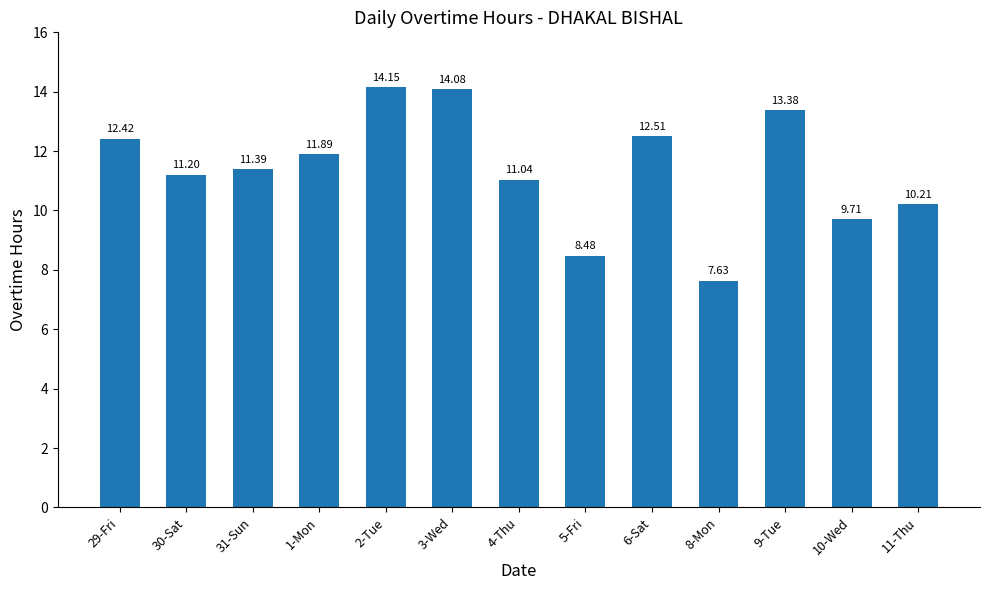

What is the smallest value displayed?

7.6